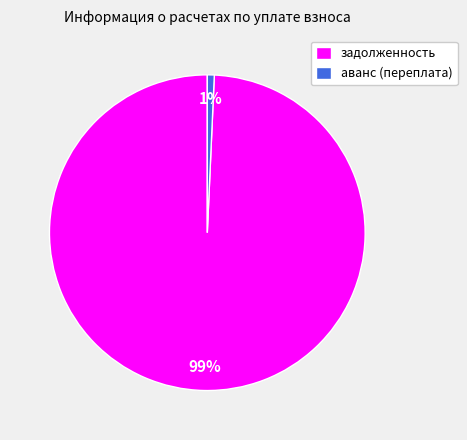

The аванс (переплата) slice represents 1% of the pie. True or false?

True